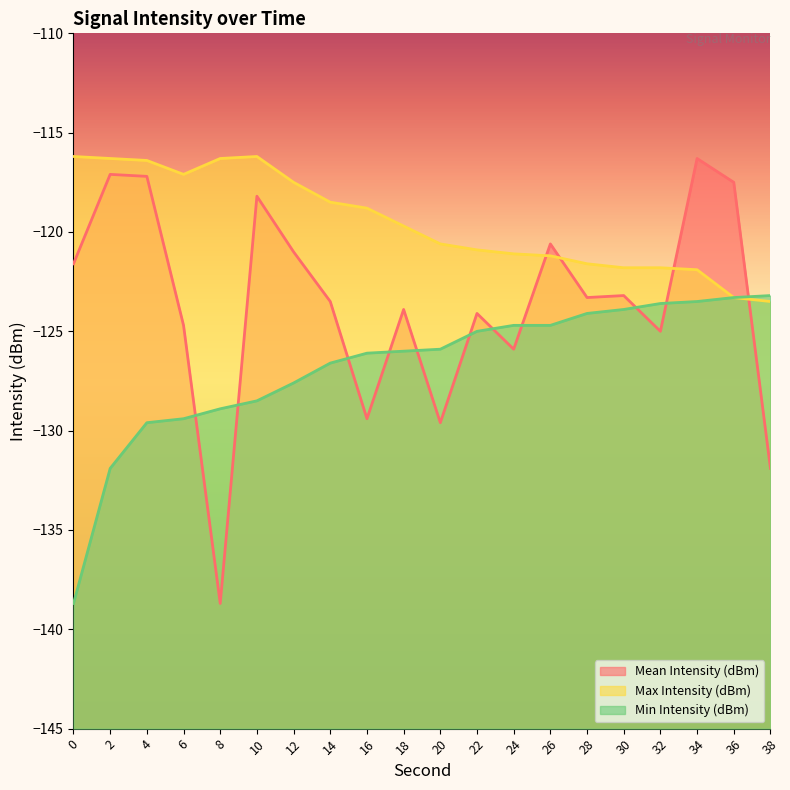

Reading right to left, transcribe all the data shown in this chart.

Mean Intensity (dBm): 38=-131.9	36=-117.5	34=-116.3	32=-125.0	30=-123.2	28=-123.3	26=-120.6	24=-125.9	22=-124.1	20=-129.6	18=-123.9	16=-129.4	14=-123.5	12=-121.0	10=-118.2	8=-138.7	6=-124.7	4=-117.2	2=-117.1	0=-121.6
Max Intensity (dBm): 38=-123.5	36=-123.3	34=-121.9	32=-121.8	30=-121.8	28=-121.6	26=-121.2	24=-121.1	22=-120.9	20=-120.6	18=-119.7	16=-118.8	14=-118.5	12=-117.5	10=-116.2	8=-116.3	6=-117.1	4=-116.4	2=-116.3	0=-116.2
Min Intensity (dBm): 38=-123.2	36=-123.3	34=-123.5	32=-123.6	30=-123.9	28=-124.1	26=-124.7	24=-124.7	22=-125.0	20=-125.9	18=-126.0	16=-126.1	14=-126.6	12=-127.6	10=-128.5	8=-128.9	6=-129.4	4=-129.6	2=-131.9	0=-138.7